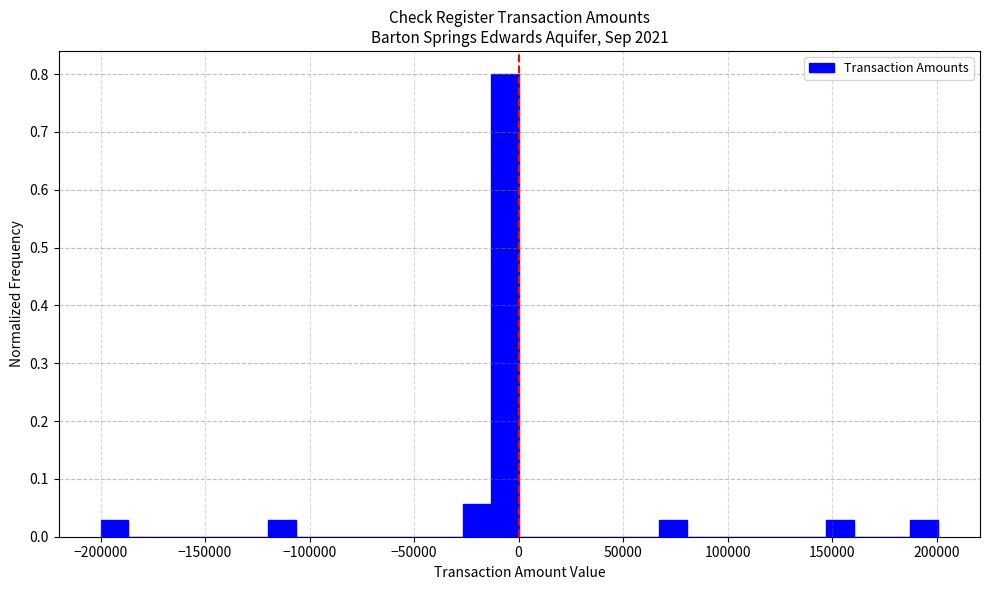

Around what value on the x-axis is the tallest bar? Give the approximate position of its centre, as read against the axis.

-5000